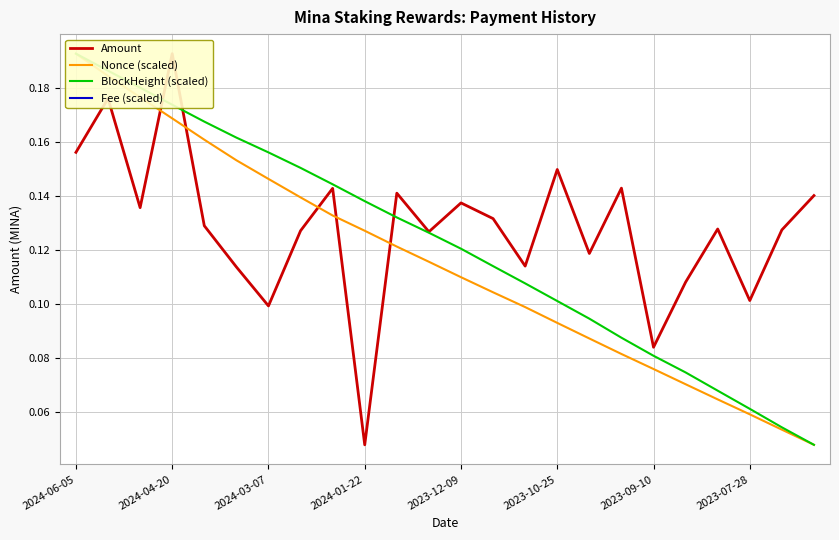

True or false: Amount has a value of 0.1 at 2023-10-25.

True